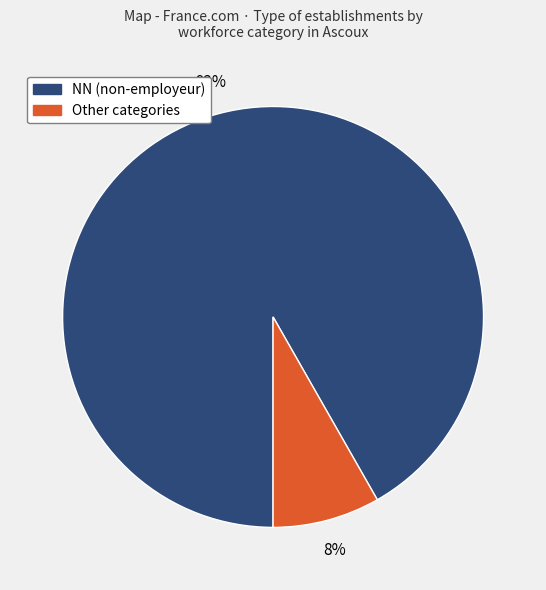

Is there any slice that represents more than half of the pie?

Yes